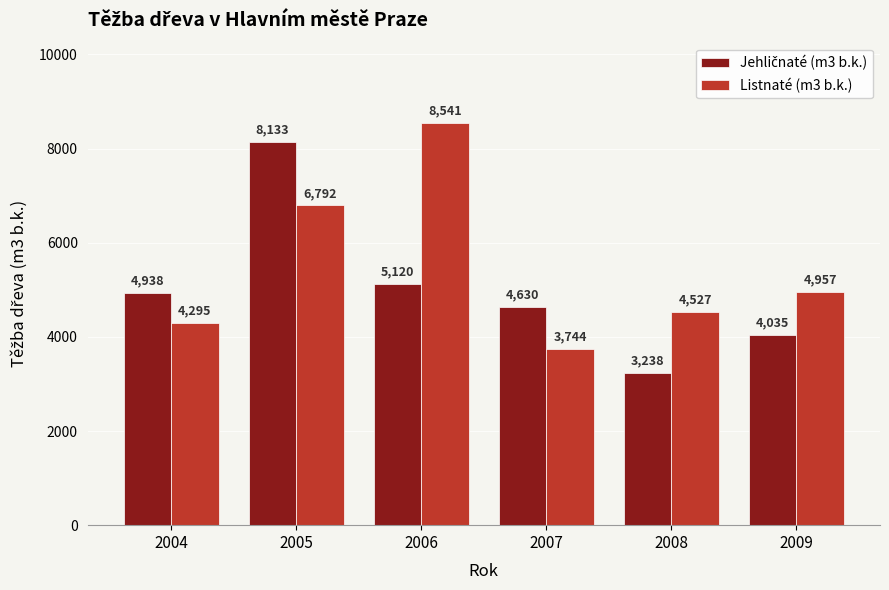

What is the value of the Listnaté (m3 b.k.) bar at the 5th from the left?

4527